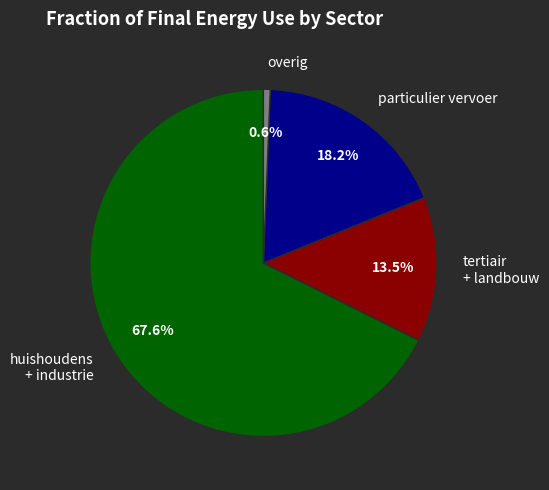

Rank the categories by value from lowest to highest.

overig, tertiair + landbouw, particulier vervoer, huishoudens + industrie